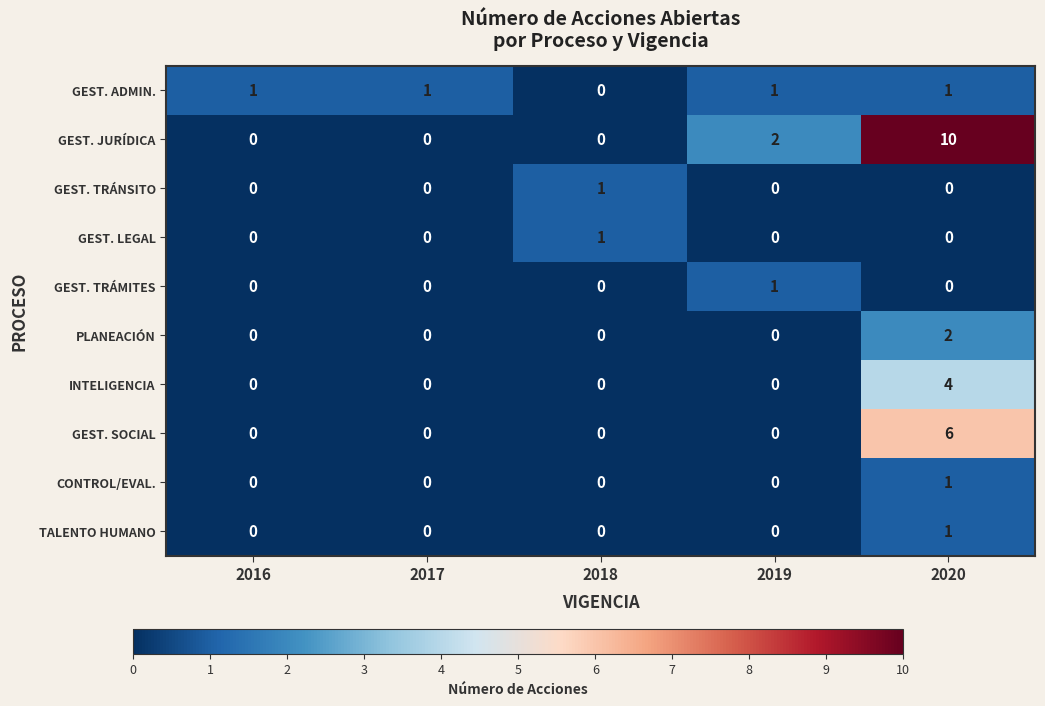

What is the difference between the maximum and minimum values in the INTELIGENCIA series?

4